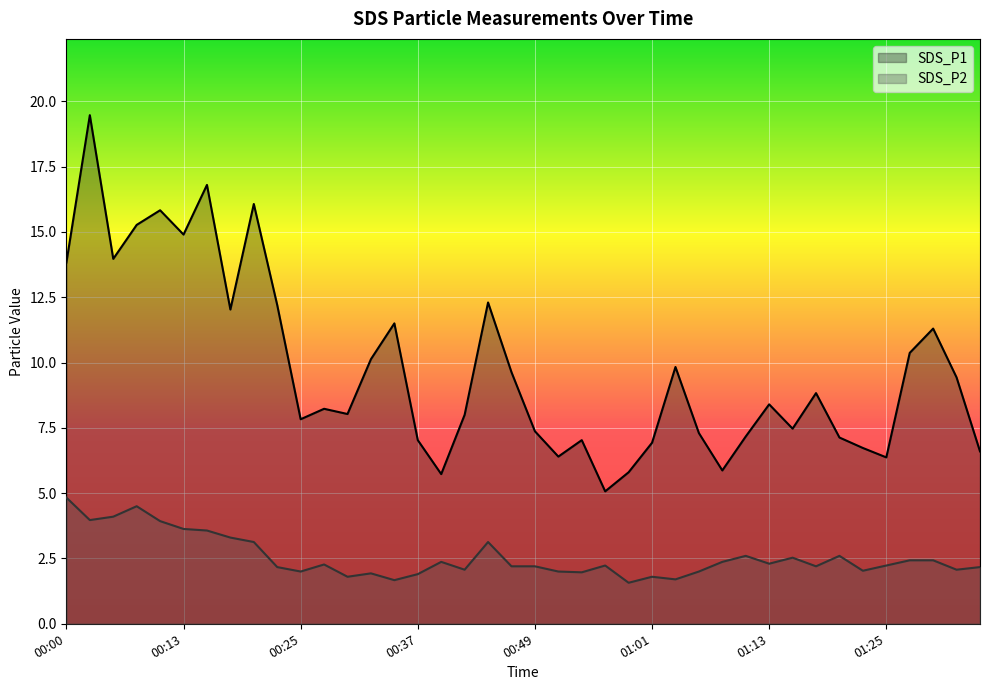

Reading left to right, what are all the values shown in this chart?

SDS_P1: 00:00=13.8	00:03=19.5	00:05=14.0	00:08=15.3	00:10=15.8	00:13=14.9	00:15=16.8	00:17=12.0	00:20=16.1	00:22=12.2	00:25=7.8	00:27=8.2	00:30=8.0	00:32=10.1	00:34=11.5	00:37=7.0	00:39=5.7	00:42=8.0	00:44=12.3	00:46=9.6	00:49=7.4	00:51=6.4	00:54=7.0	00:56=5.1	00:59=5.8	01:01=6.9	01:03=9.8	01:06=7.3	01:08=5.9	01:11=7.2	01:13=8.4	01:16=7.5	01:18=8.8	01:21=7.1	01:23=6.7	01:25=6.4	01:28=10.4	01:30=11.3	01:33=9.4	01:35=6.6
SDS_P2: 00:00=4.8	00:03=4.0	00:05=4.1	00:08=4.5	00:10=3.9	00:13=3.6	00:15=3.6	00:17=3.3	00:20=3.1	00:22=2.2	00:25=2.0	00:27=2.3	00:30=1.8	00:32=1.9	00:34=1.7	00:37=1.9	00:39=2.4	00:42=2.1	00:44=3.1	00:46=2.2	00:49=2.2	00:51=2.0	00:54=2.0	00:56=2.2	00:59=1.6	01:01=1.8	01:03=1.7	01:06=2.0	01:08=2.4	01:11=2.6	01:13=2.3	01:16=2.5	01:18=2.2	01:21=2.6	01:23=2.0	01:25=2.2	01:28=2.4	01:30=2.4	01:33=2.1	01:35=2.2